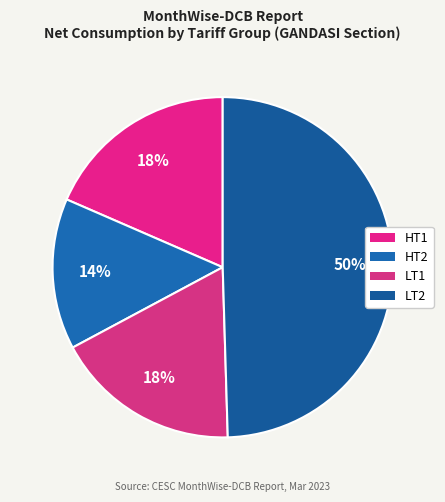

To the nearest percent, what portion does HT1 represent?

18%